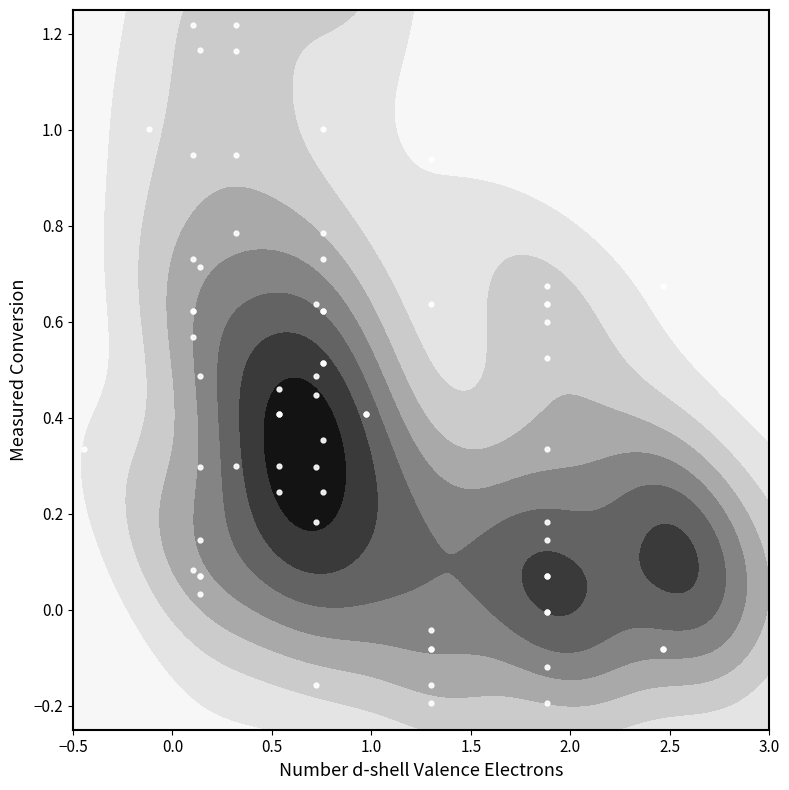

True or false: SDS_P2 cluster has a value of 1.0 at −0.5.

False